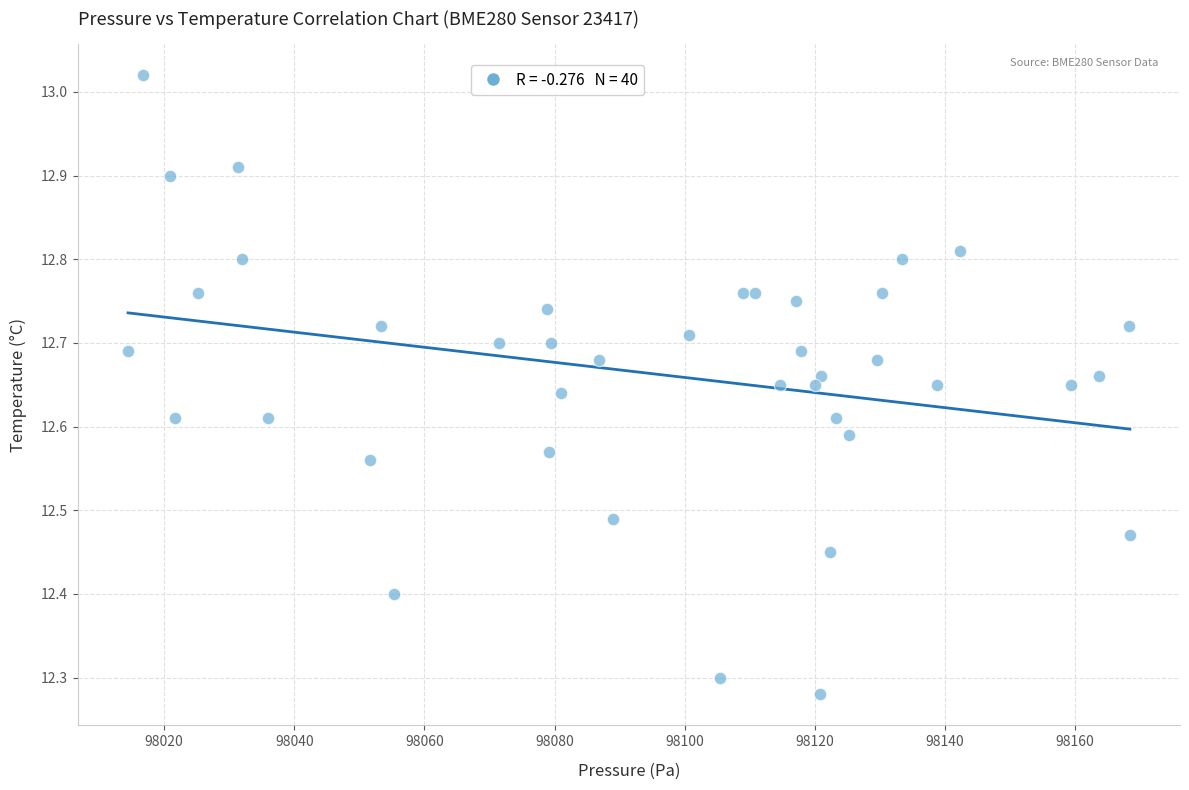

What is the range of X values (max minus min)?

154.0